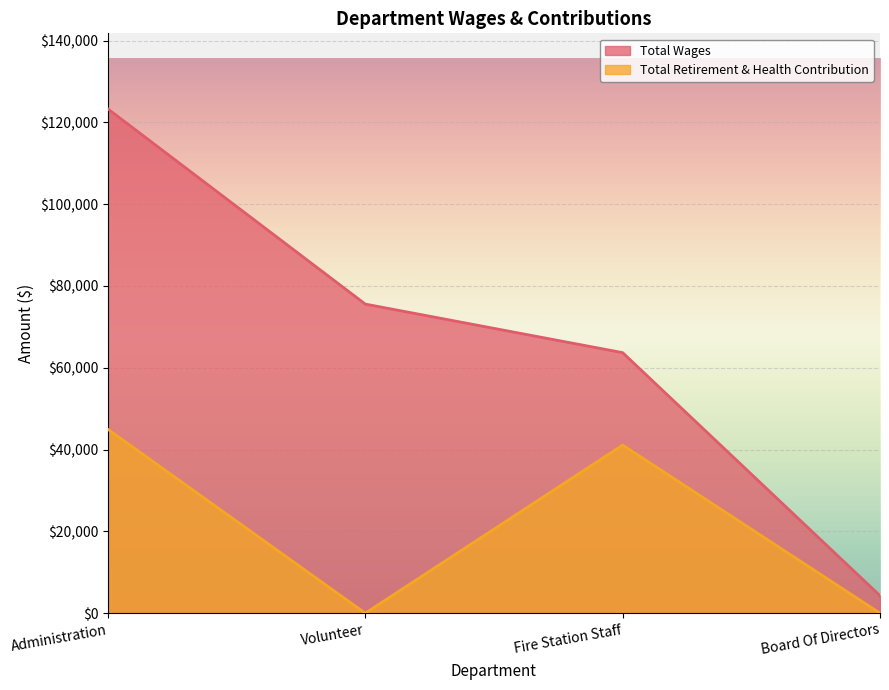

True or false: Total Retirement & Health Contribution has more than 1 interior local peaks.

False